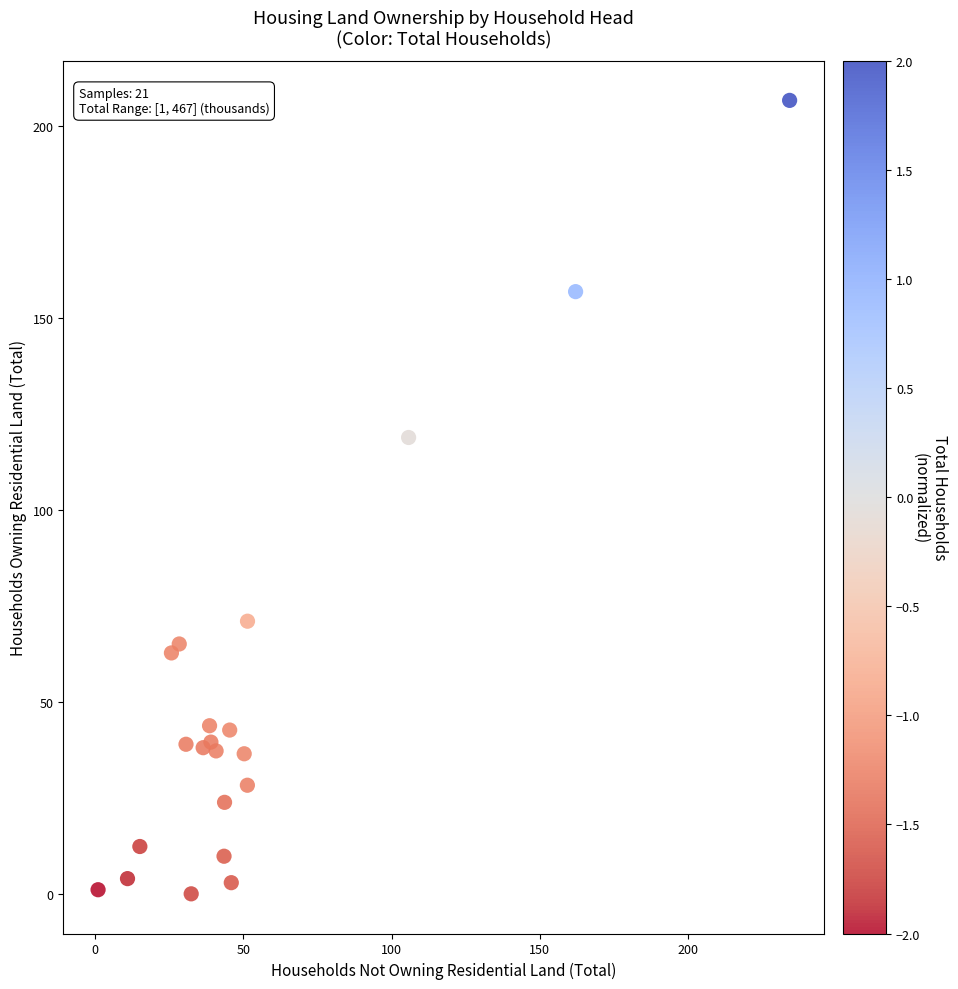

What Y value in the scatter plot is closest to 103?

118.9